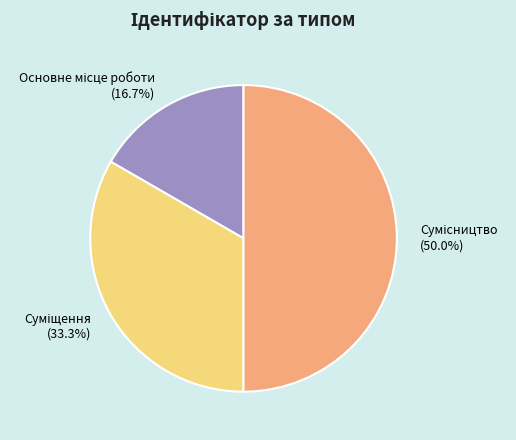

Is Основне місце роботи the majority of the pie?

No